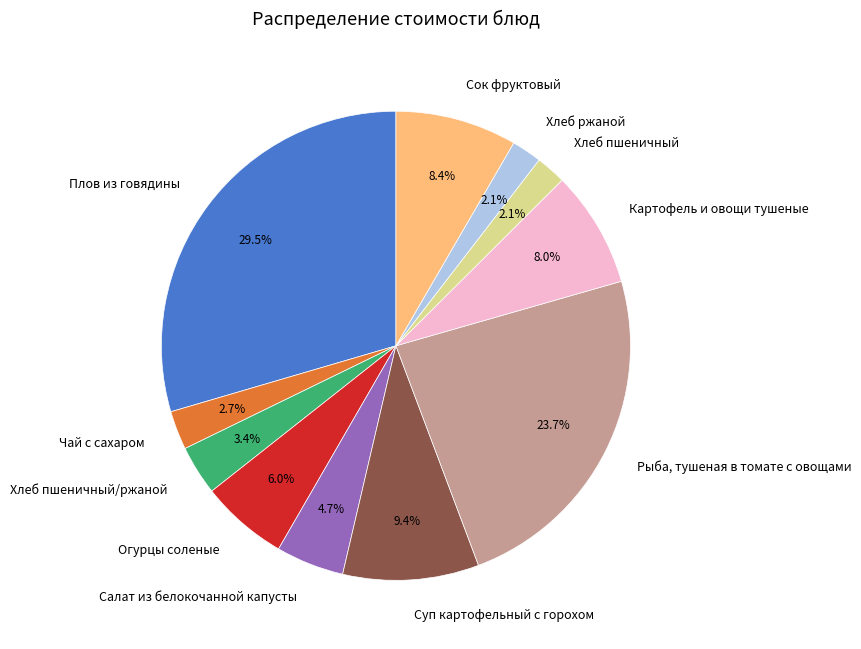

What is the largest slice in the pie chart?

Плов из говядины